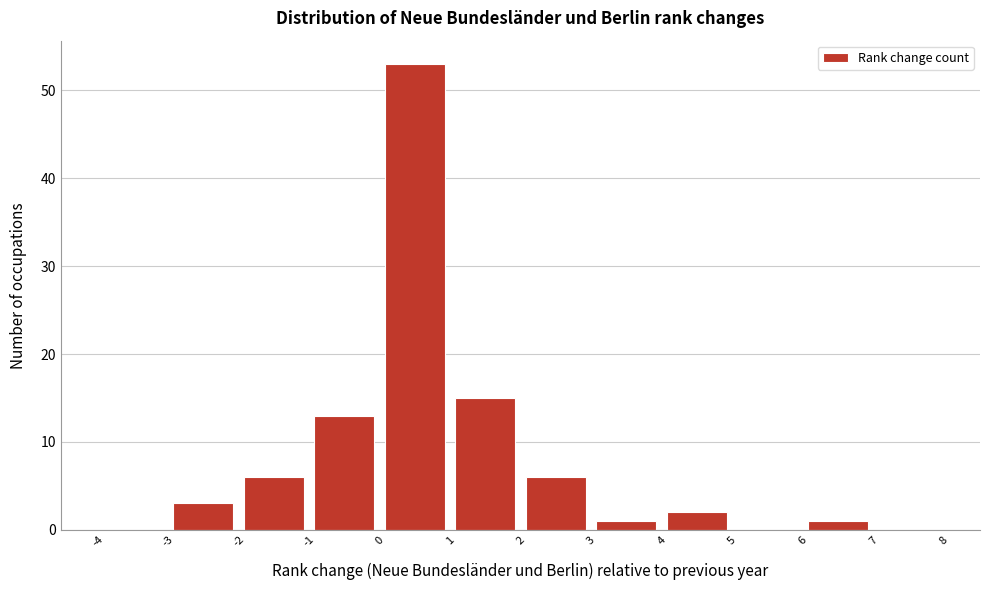

How tall is the bar that spans 3 to 4 on the x-axis? The values are not printed on the chart, so give them approximately, as read against the axis.

1